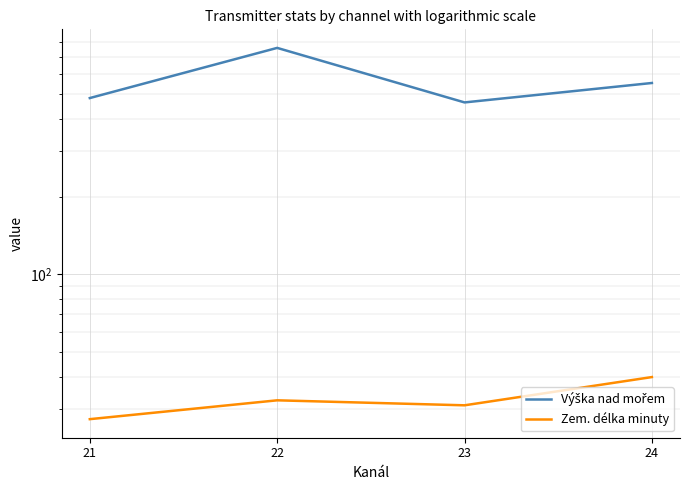

List the labels in order of Výška nad mořem value, smallest first.

23, 21, 24, 22